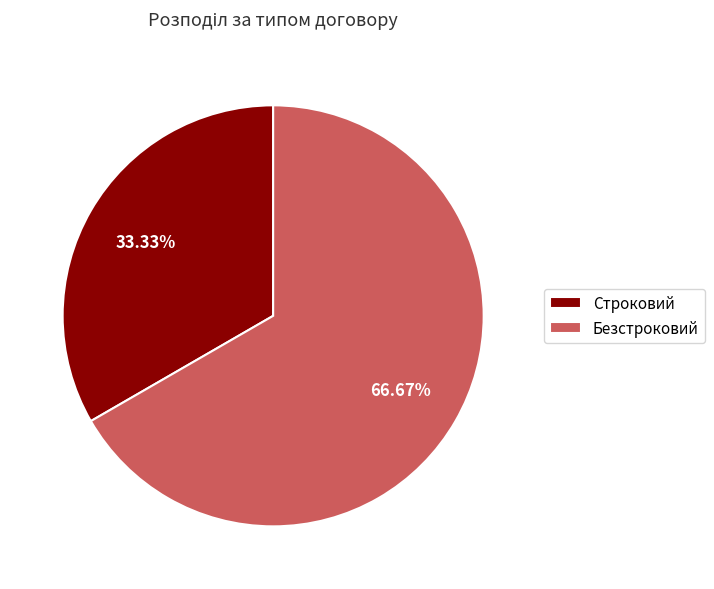

To the nearest percent, what is the average slice percentage?

50%